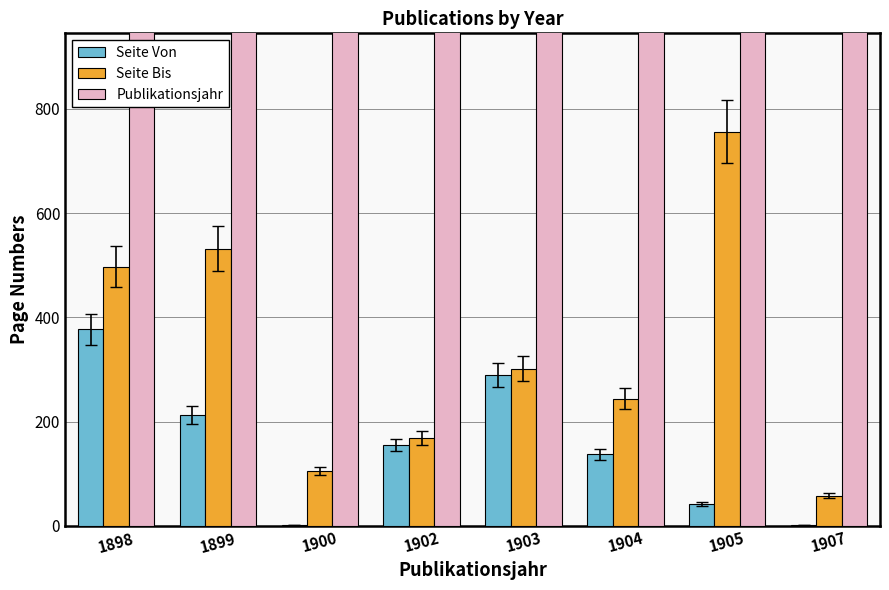

What is the value of the Seite Von bar at the 7th from the left?

42